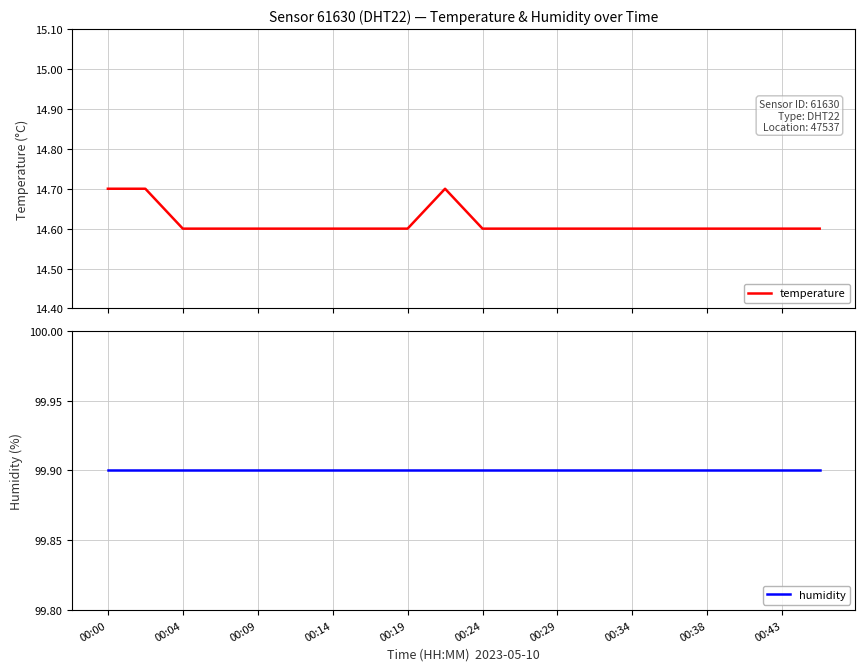

What is the highest value of the temperature series?

14.7